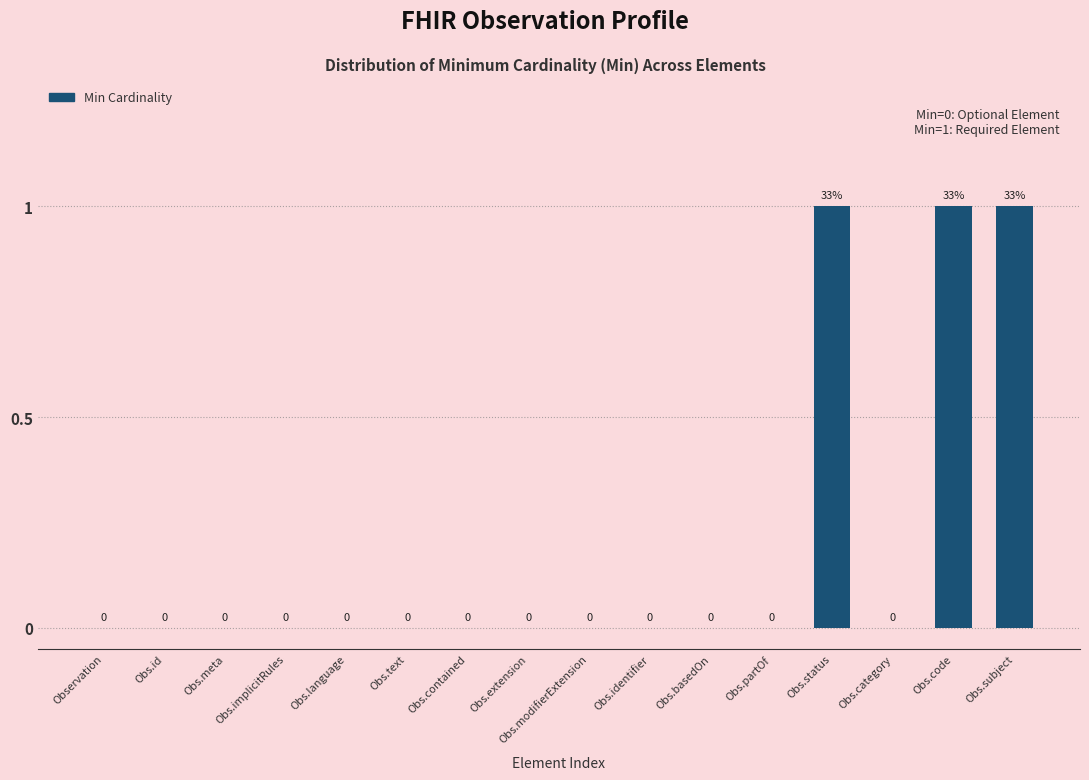

Are the bars horizontal?

No